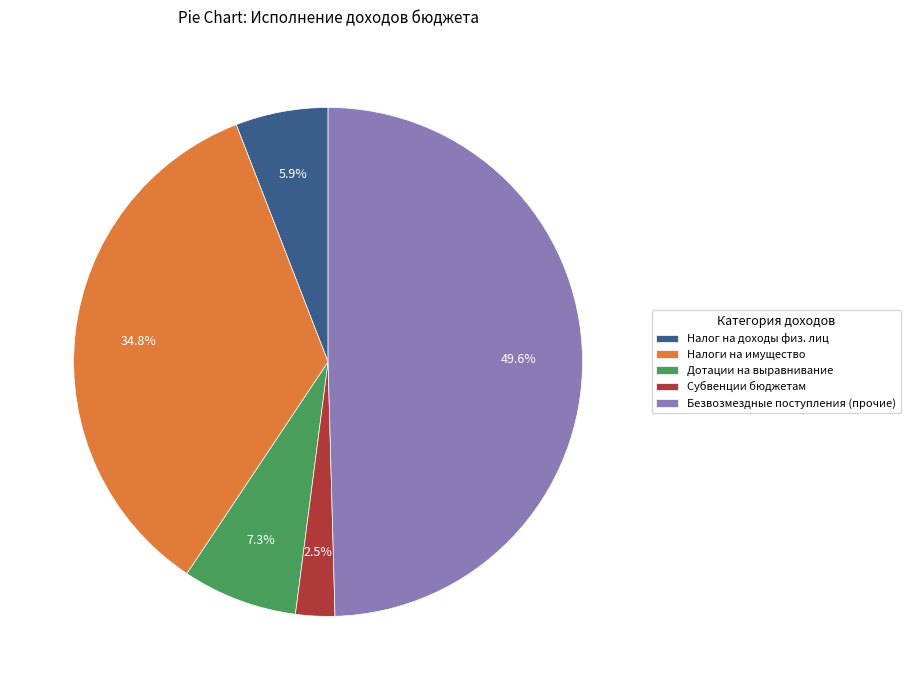

Does Субвенции бюджетам account for over 50% of the chart?

No